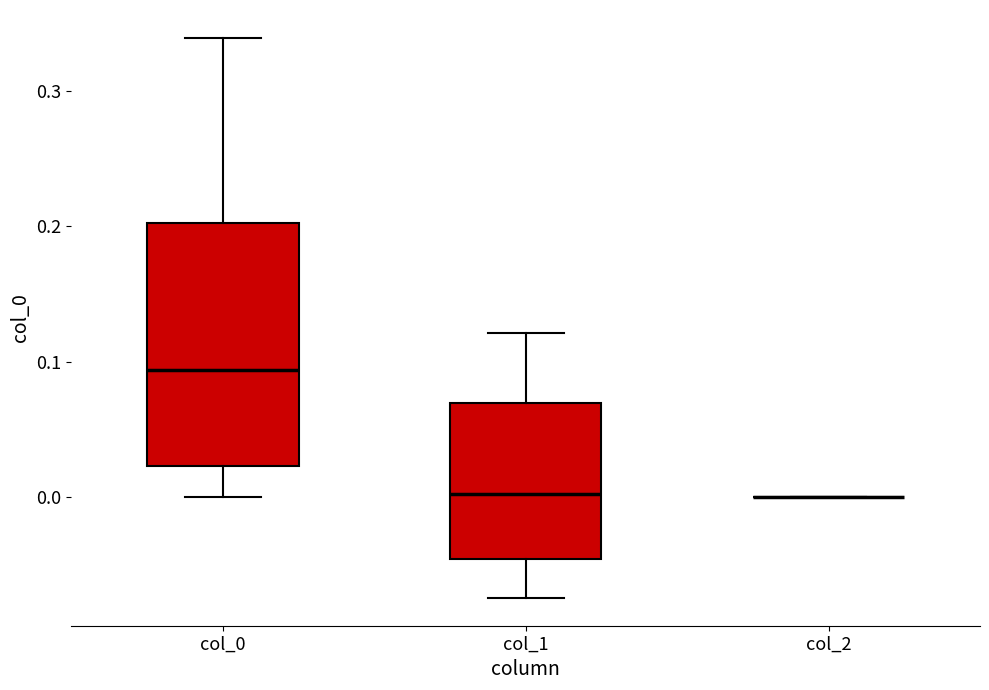

Reading left to right, read every box against the y-axis: the position of its median line, the range the box covers, and the ends of its whiskers. The values are not printed on the chart, so give them approximately, as read against the axis.

col_0: median 0.09, box 0.02 to 0.20, whiskers 0.00 to 0.34
col_1: median 0.00, box -0.05 to 0.07, whiskers -0.07 to 0.12
col_2: box collapsed to a line at 0.00, whiskers 0.00 to 0.00